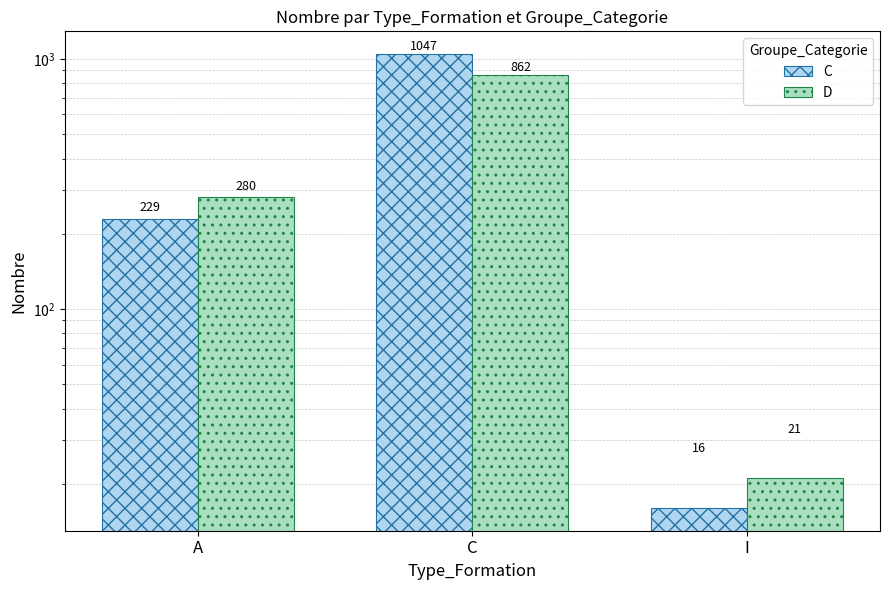

Rank the series by their average value, from highest to lowest.

C, D